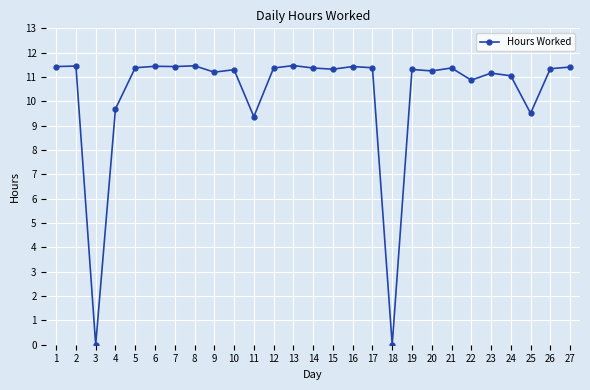

How many series are shown in this chart?

1